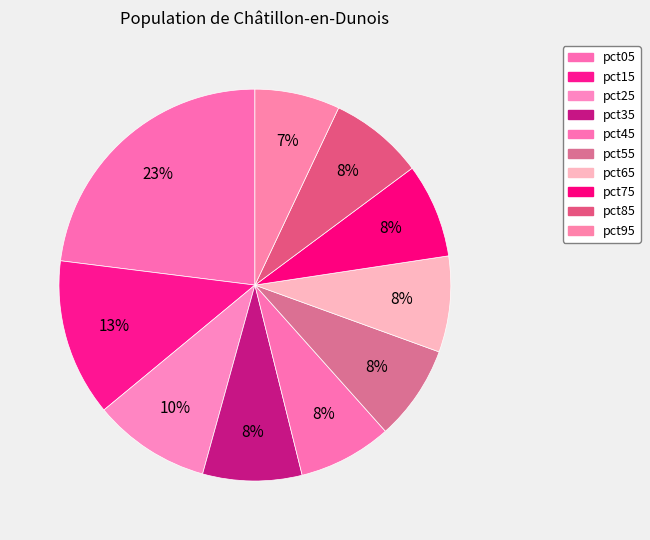

To the nearest percent, what portion does pct65 represent?

8%